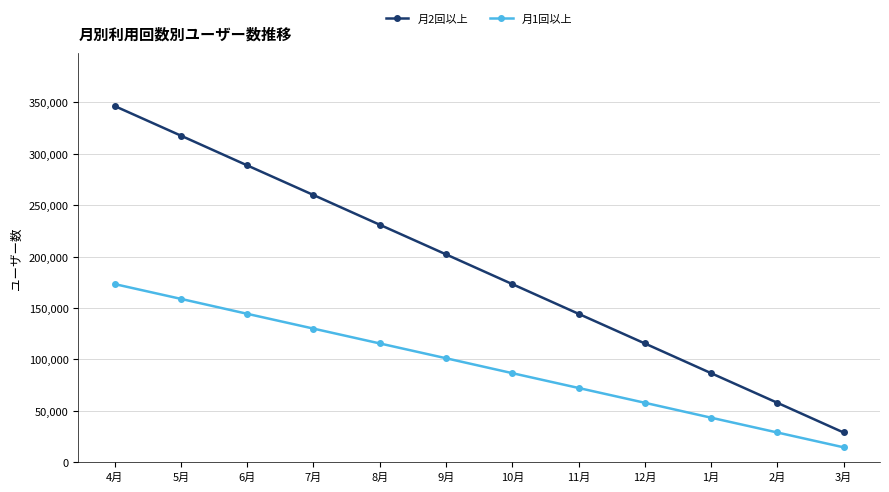

What is the label of the 5th point from the left?

8月